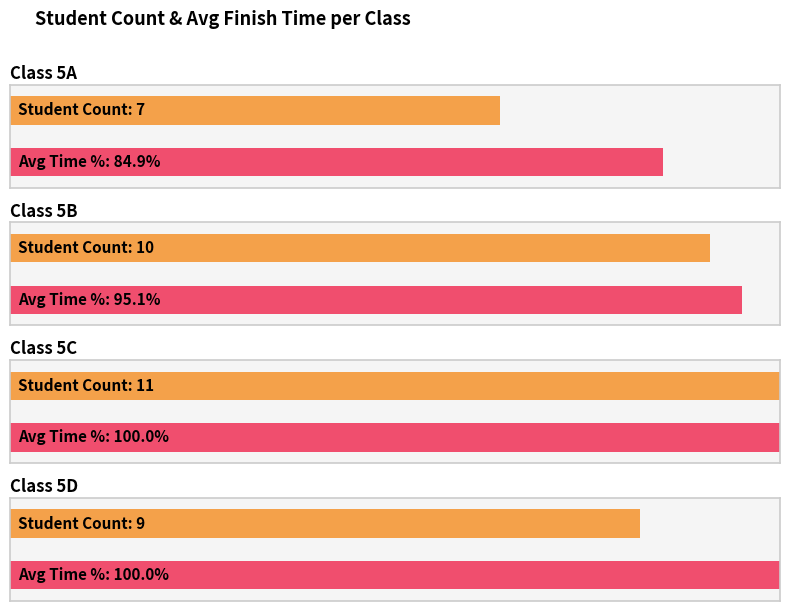

What is the sum of the values at 5B and 5A?

17